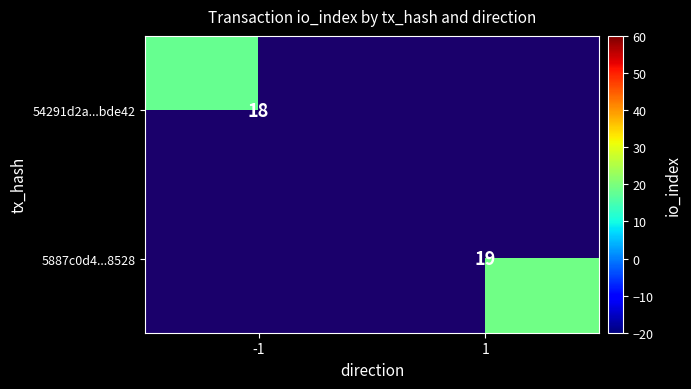

The 5887c0d4...8528 series shows 13 at 1. True or false?

False